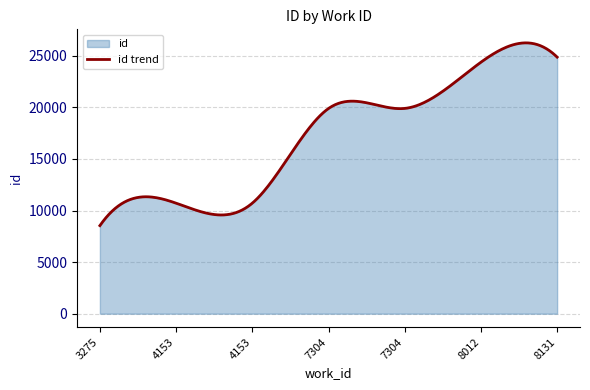

The chart shows a value of 24374 at 8012. True or false?

True